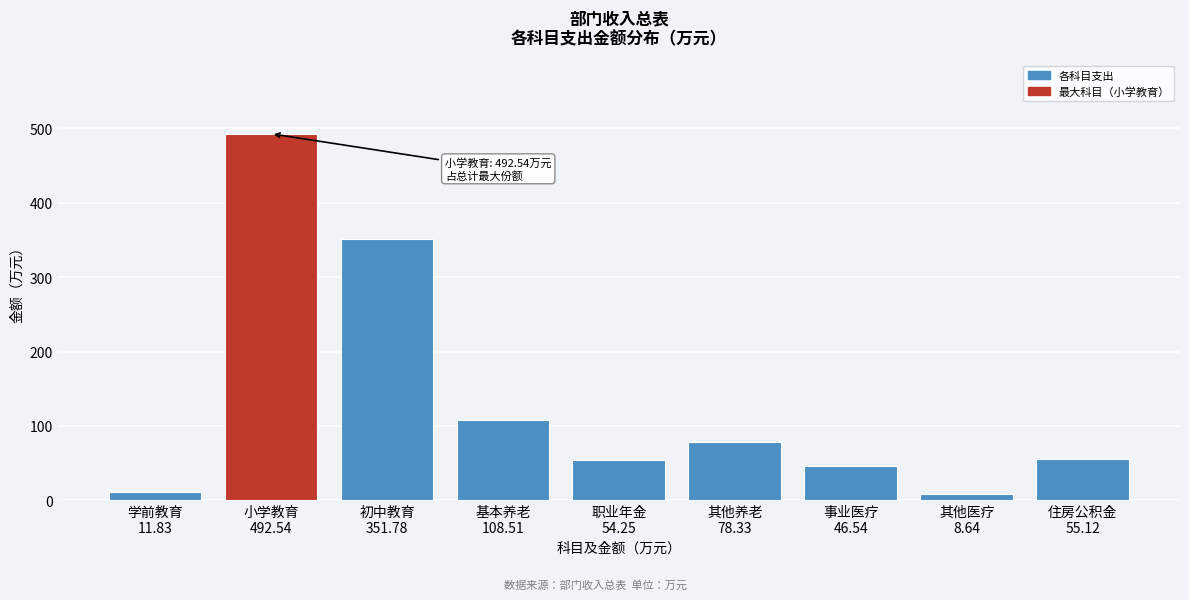

What is the greatest value displayed?

492.5